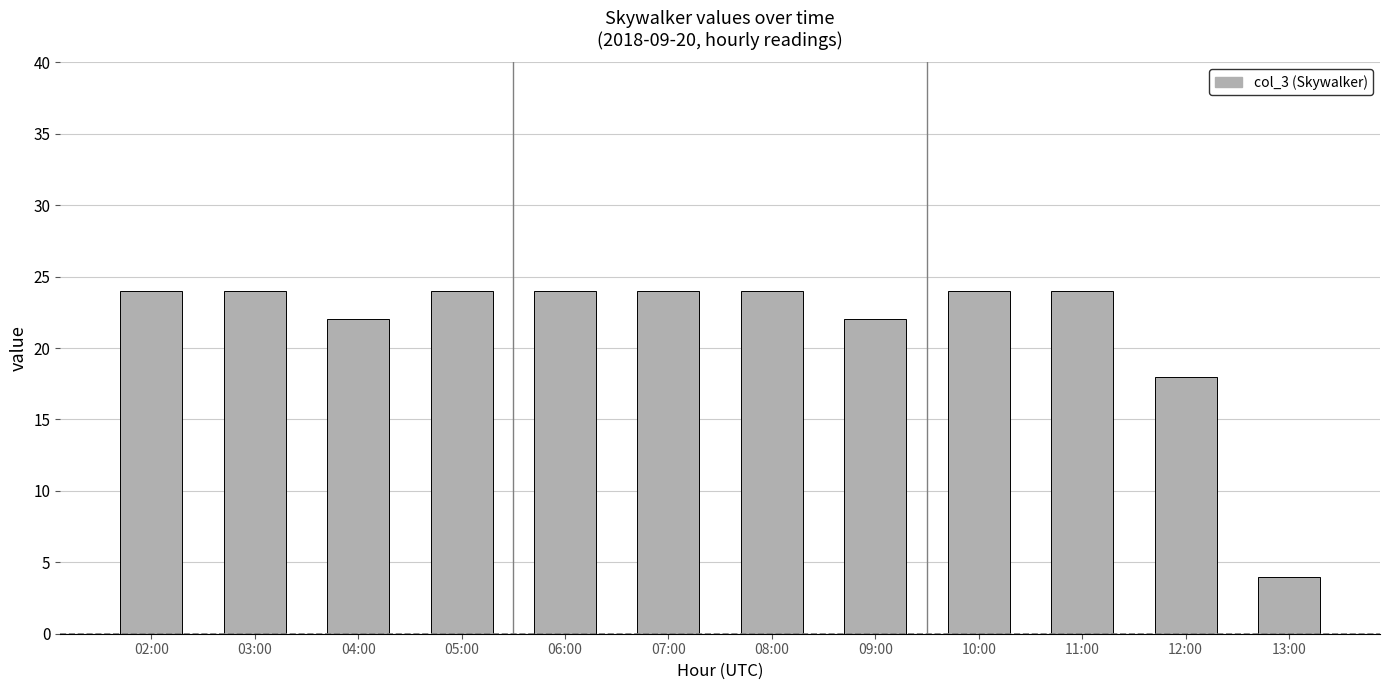

What is the value of the 11th bar from the left?

18